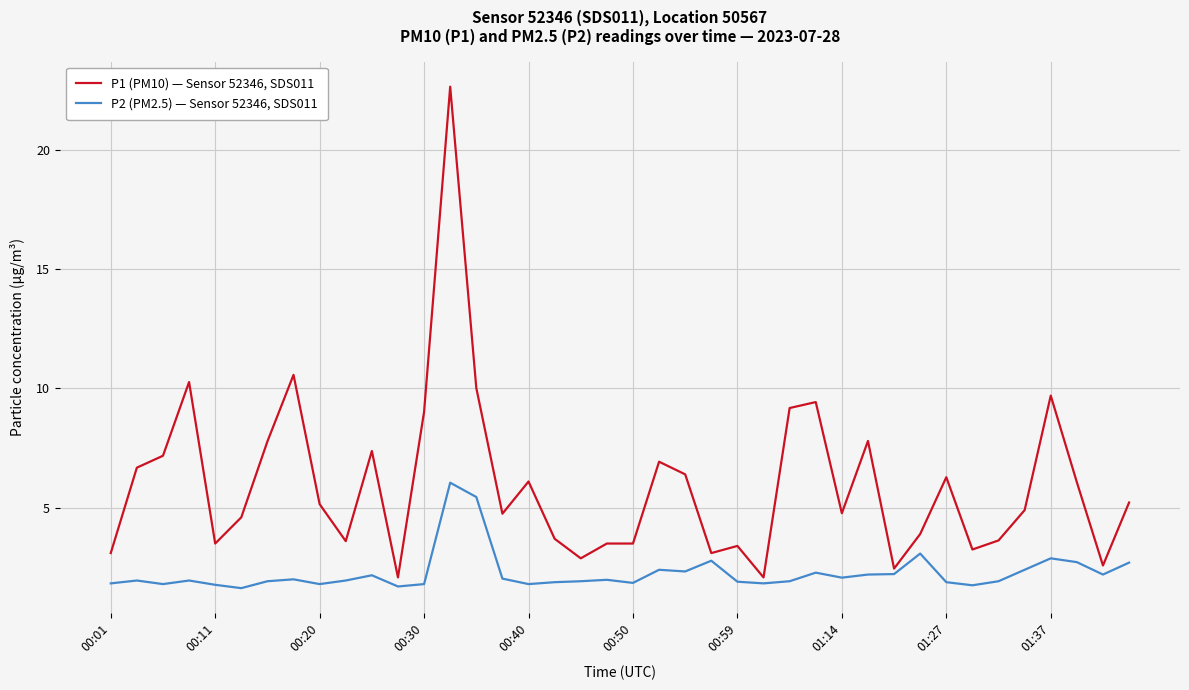

List the series in order of their peak value, highest first.

P1 (PM10) — Sensor 52346, SDS011, P2 (PM2.5) — Sensor 52346, SDS011